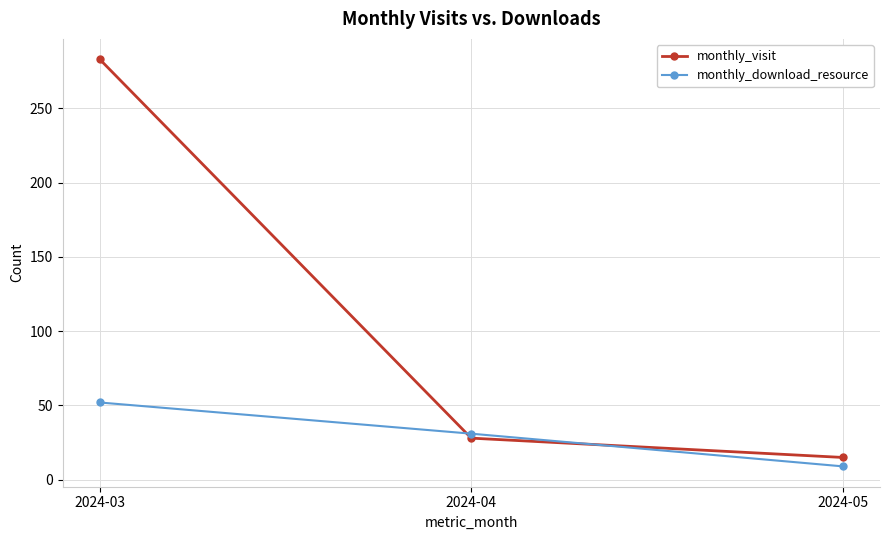

How many values in the monthly_visit series are below 28?

1